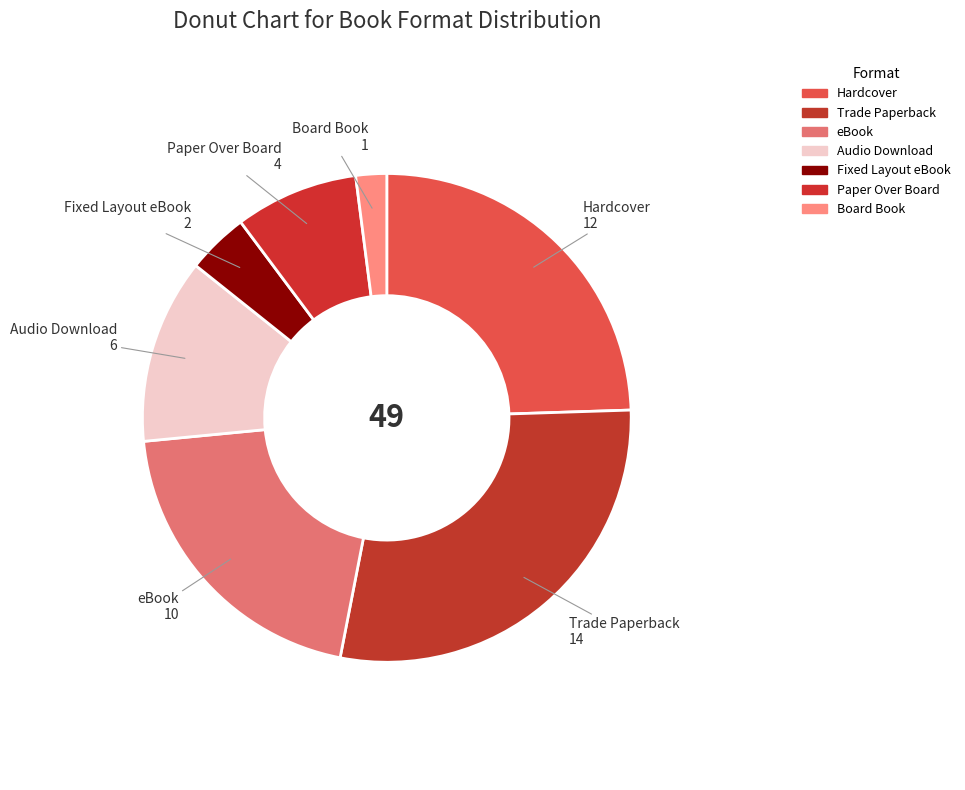

Does Paper Over Board represent more than half of the total?

No